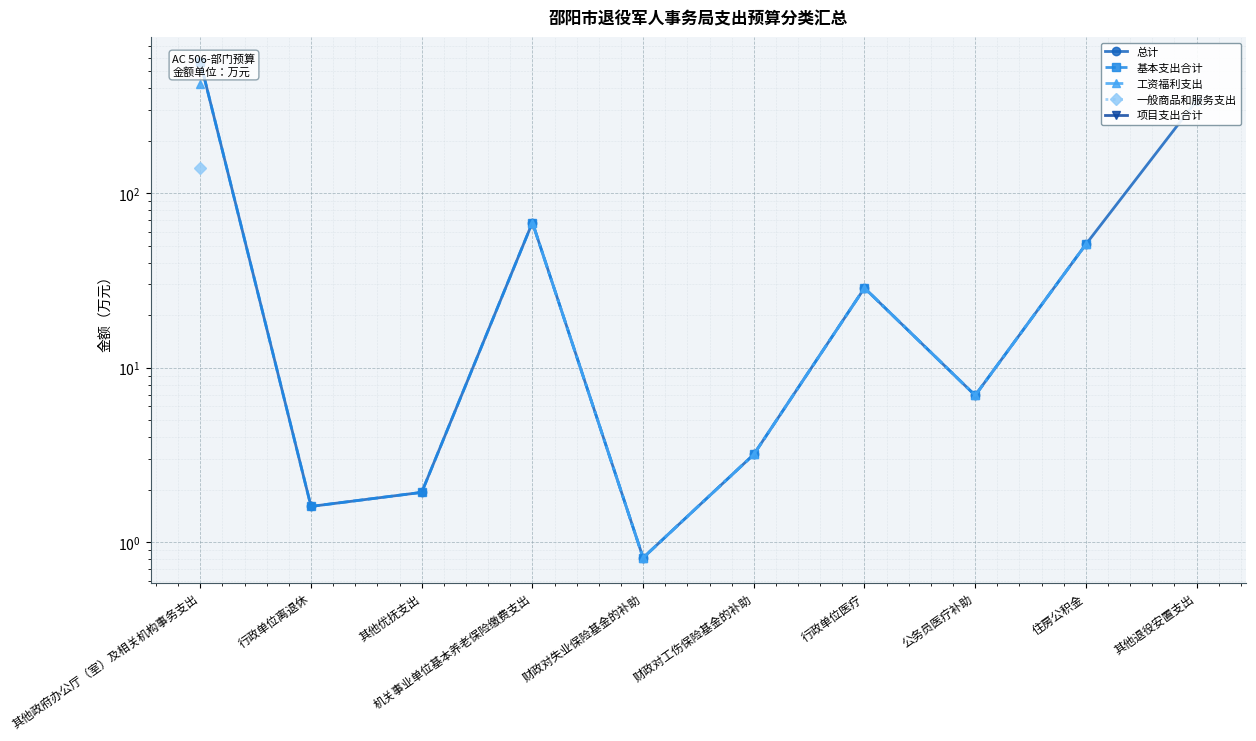

What is the difference between the maximum and minimum values in the 基本支出合计 series?

565.9